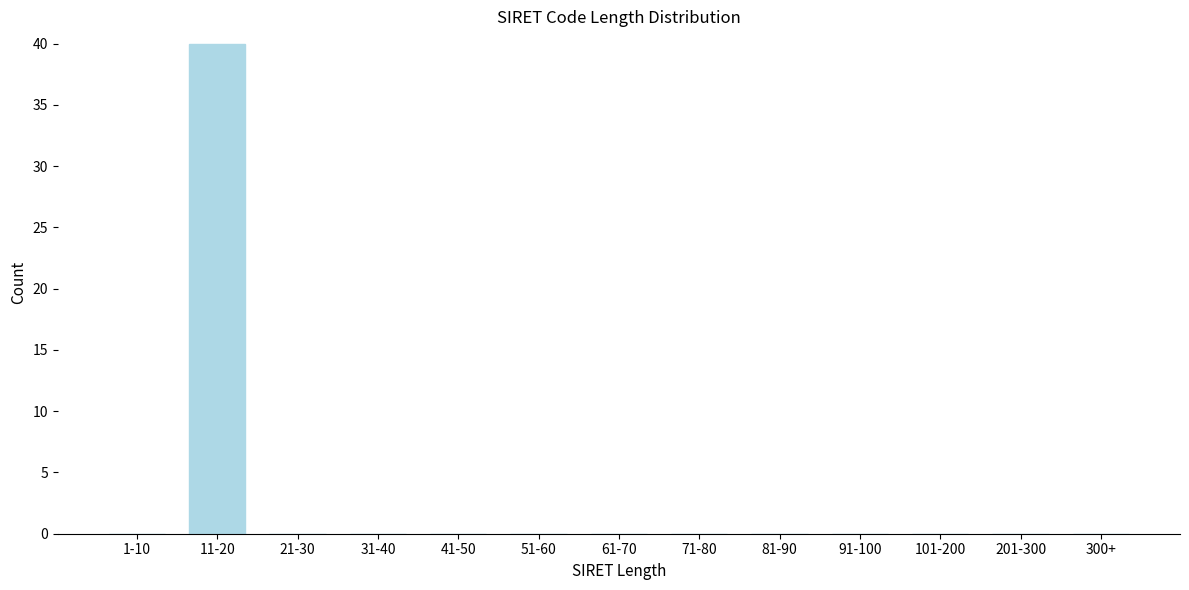

Reading left to right, what are all the values shown in this chart?

1-10=0	11-20=40	21-30=0	31-40=0	41-50=0	51-60=0	61-70=0	71-80=0	81-90=0	91-100=0	101-200=0	201-300=0	300+=0